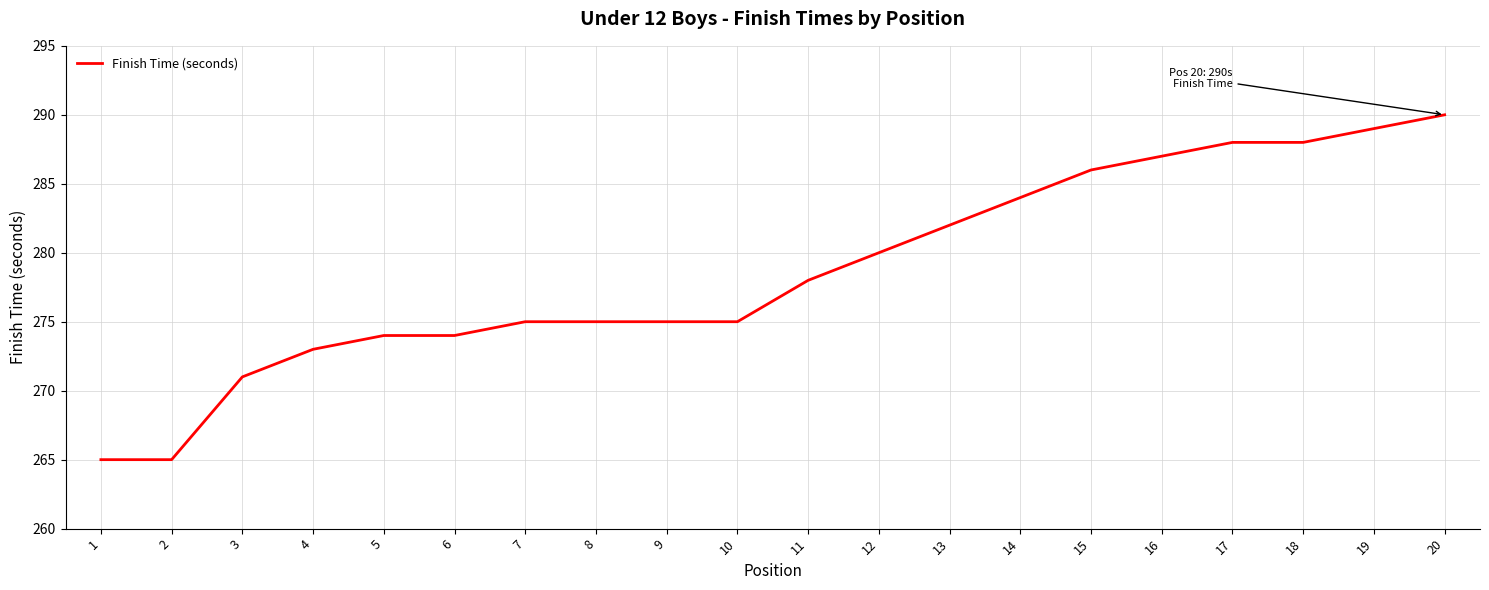

Read the value at 20, to the nearest 5.

290